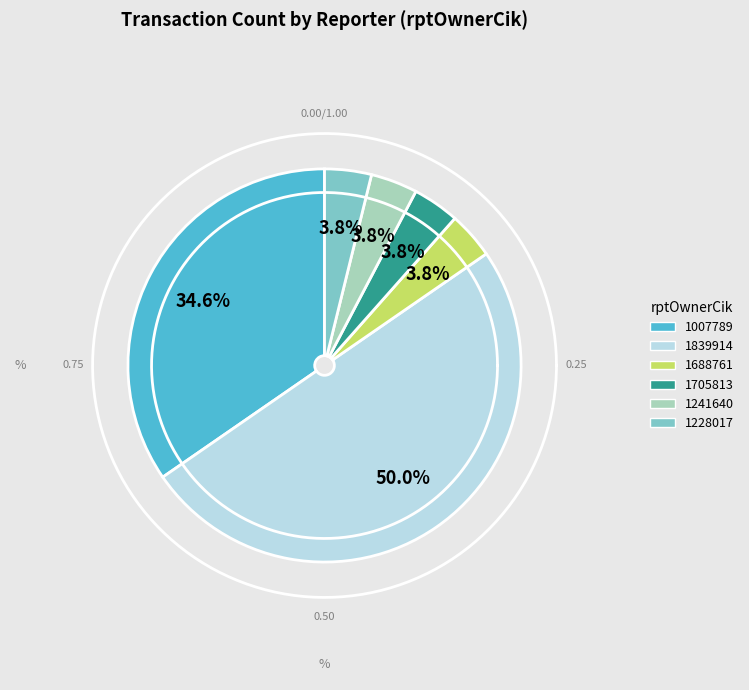

Does 1839914 account for over 50% of the chart?

No